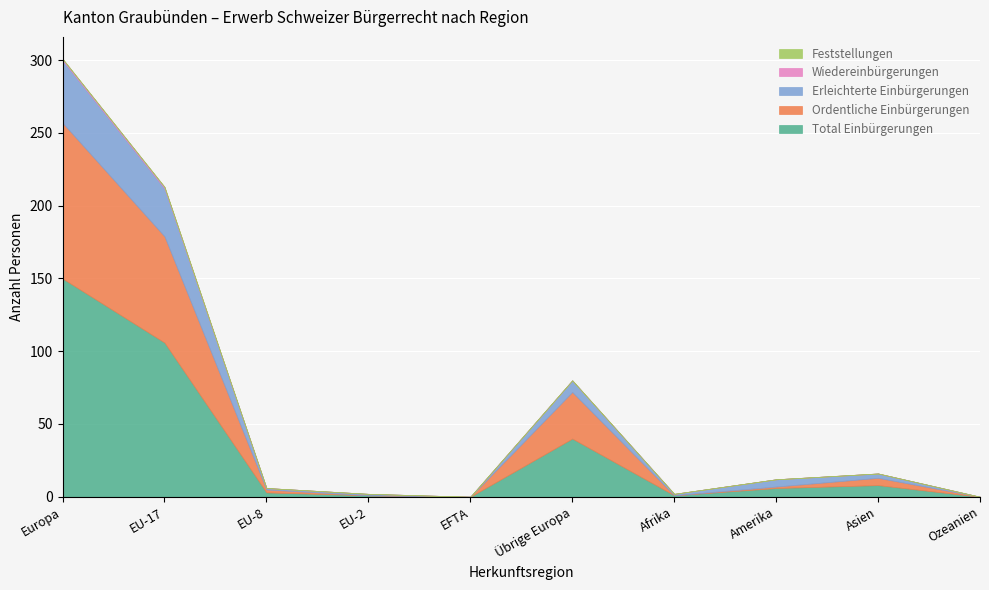

Reading right to left, transcribe all the data shown in this chart.

Total Einbürgerungen: Ozeanien=0	Asien=8	Amerika=6	Afrika=1	Übrige Europa=40	EFTA=0	EU-2=1	EU-8=3	EU-17=106	Europa=150
Ordentliche Einbürgerungen: Ozeanien=0	Asien=5	Amerika=1	Afrika=0	Übrige Europa=32	EFTA=0	EU-2=0	EU-8=2	EU-17=73	Europa=107
Erleichterte Einbürgerungen: Ozeanien=0	Asien=3	Amerika=5	Afrika=1	Übrige Europa=8	EFTA=0	EU-2=1	EU-8=1	EU-17=33	Europa=43
Wiedereinbürgerungen: Ozeanien=0	Asien=0	Amerika=0	Afrika=0	Übrige Europa=0	EFTA=0	EU-2=0	EU-8=0	EU-17=1	Europa=1
Feststellungen: Ozeanien=0	Asien=0	Amerika=0	Afrika=0	Übrige Europa=0	EFTA=0	EU-2=0	EU-8=0	EU-17=0	Europa=0